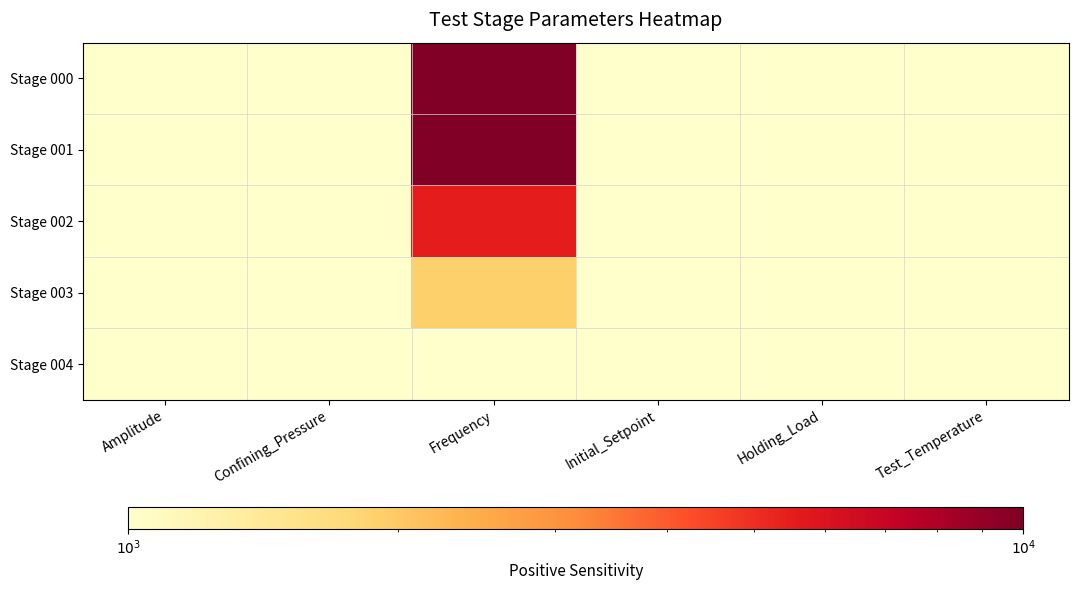

At how many categories does at least one series exceed 8279?

1